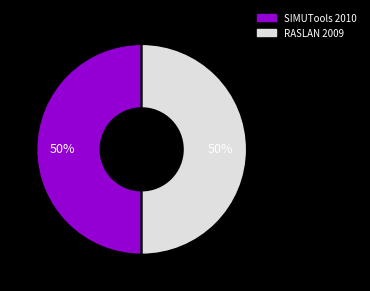

To the nearest percent, what percentage of the pie is SIMUTools 2010?

50%